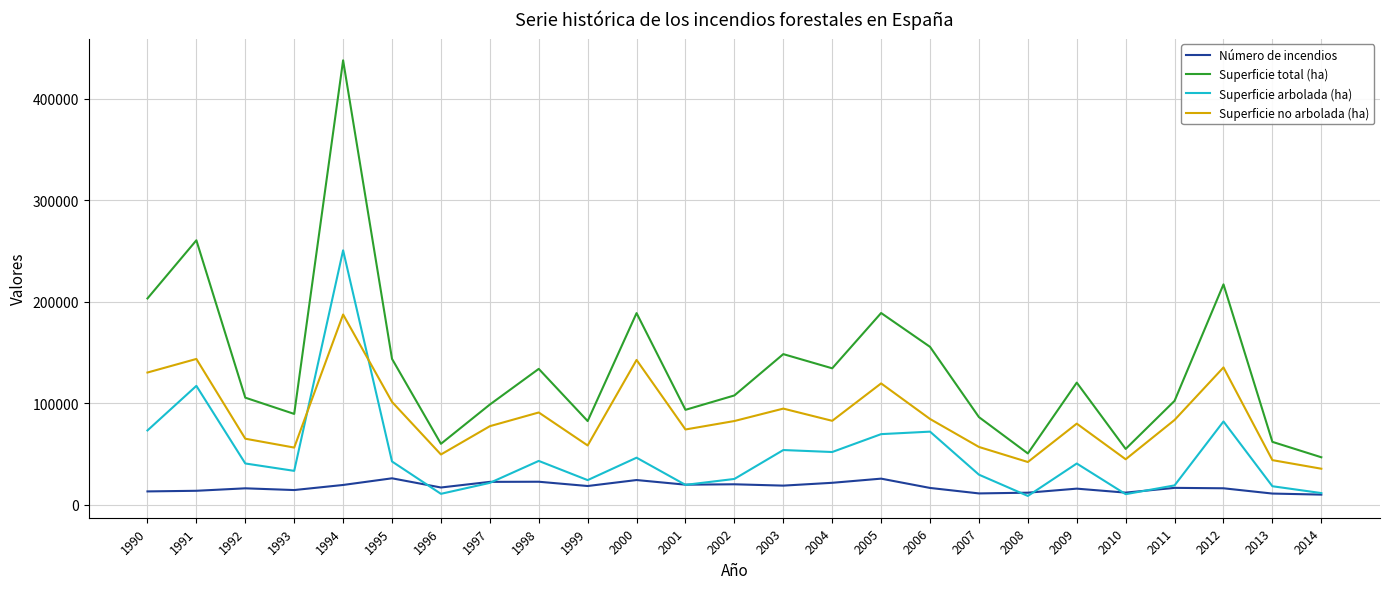

The value of Superficie arbolada (ha) at 2006 is 71803.0. True or false?

True